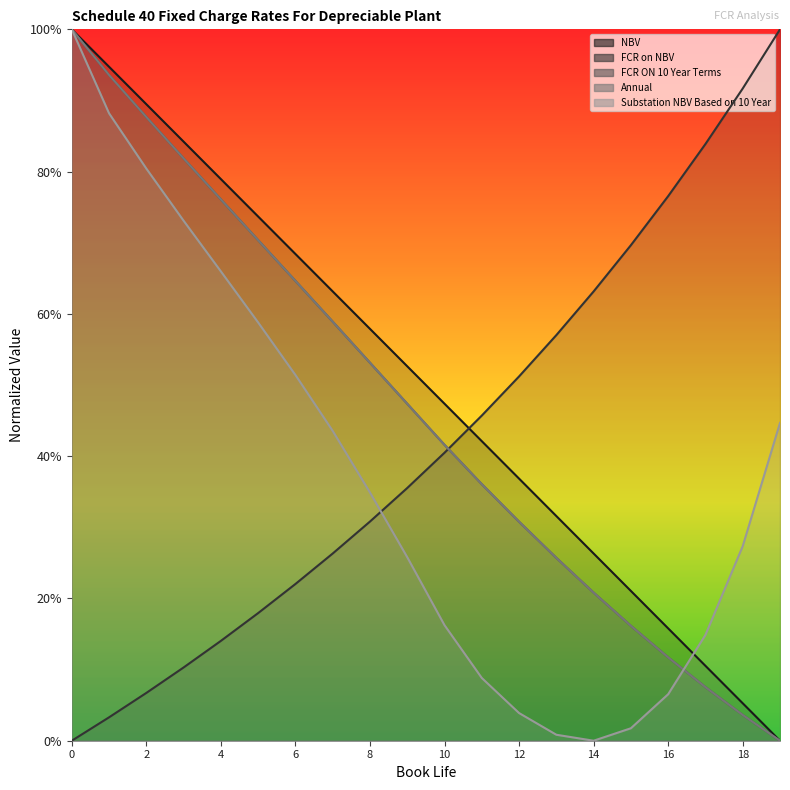

Reading left to right, extract all data points from this chart.

NBV: 0=1.0	1=0.9	2=0.9	3=0.8	4=0.8	5=0.7	6=0.7	7=0.6	8=0.6	9=0.5	10=0.5	11=0.4	12=0.4	13=0.3	14=0.3	15=0.2	16=0.2	17=0.1	18=0.1	19=0.0
FCR on NBV: 0=0.0	1=0.0	2=0.1	3=0.1	4=0.1	5=0.2	6=0.2	7=0.3	8=0.3	9=0.4	10=0.4	11=0.5	12=0.5	13=0.6	14=0.6	15=0.7	16=0.8	17=0.8	18=0.9	19=1.0
FCR ON 10 Year Terms: 0=1.0	1=0.9	2=0.9	3=0.8	4=0.8	5=0.7	6=0.6	7=0.6	8=0.5	9=0.5	10=0.4	11=0.4	12=0.3	13=0.3	14=0.2	15=0.2	16=0.1	17=0.1	18=0.0	19=0.0
Annual: 0=1.0	1=0.9	2=0.9	3=0.8	4=0.8	5=0.7	6=0.6	7=0.6	8=0.5	9=0.5	10=0.4	11=0.4	12=0.3	13=0.3	14=0.2	15=0.2	16=0.1	17=0.1	18=0.0	19=0.0
Substation NBV Based on 10 Year: 0=1.0	1=0.9	2=0.8	3=0.7	4=0.7	5=0.6	6=0.5	7=0.4	8=0.3	9=0.3	10=0.2	11=0.1	12=0.0	13=0.0	14=0.0	15=0.0	16=0.1	17=0.1	18=0.3	19=0.4